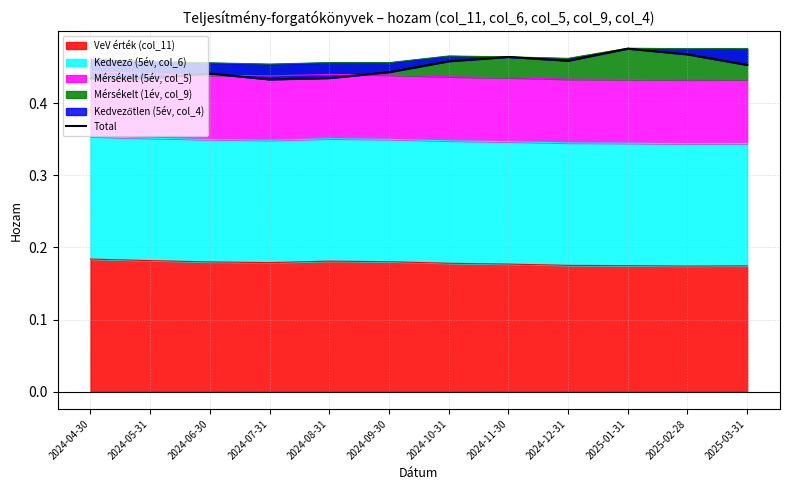

How many points are higher than both their immediate neighbors (excluding endpoints)?

3